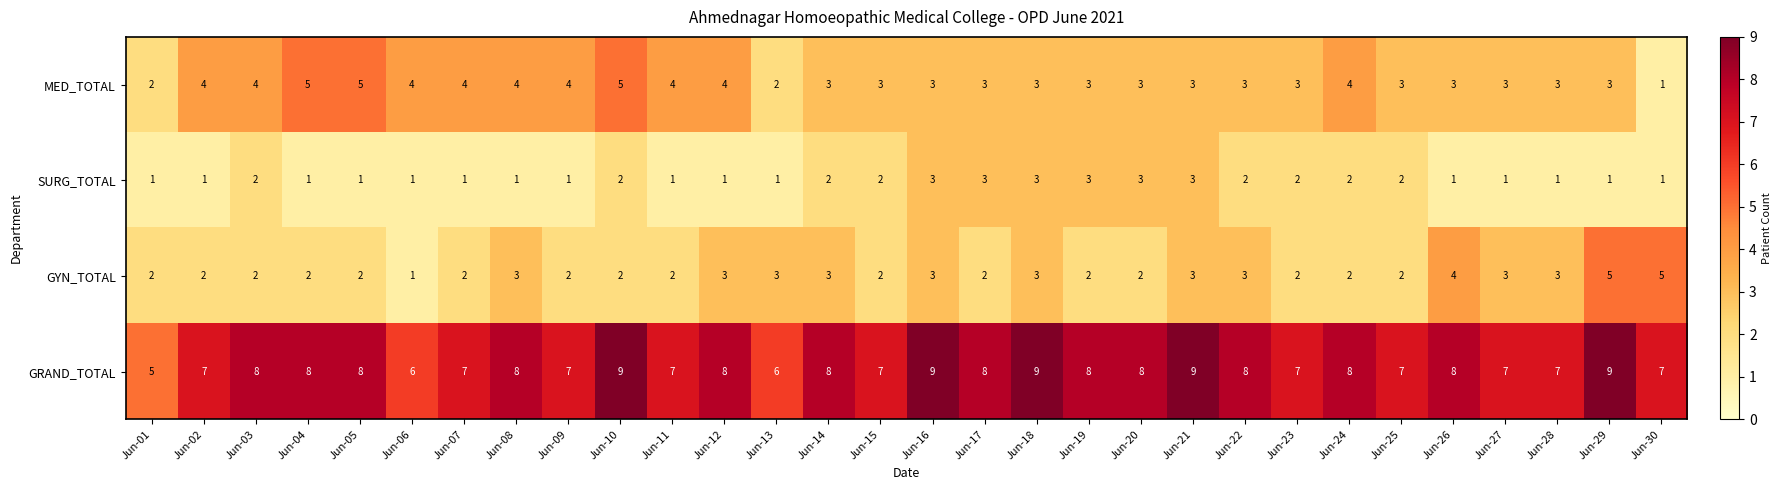

What is the greatest value displayed?

9